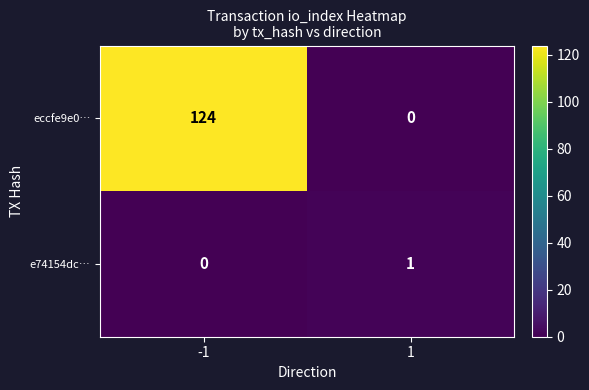

Which series has the largest range (max minus min)?

eccfe9e0…